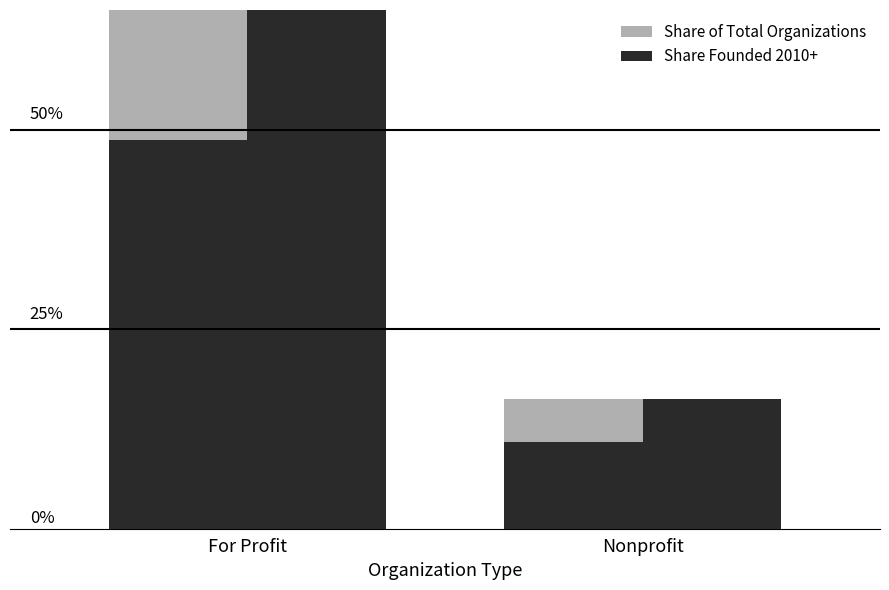

True or false: Share of Total Organizations has a value of 21.6 at For Profit.

False